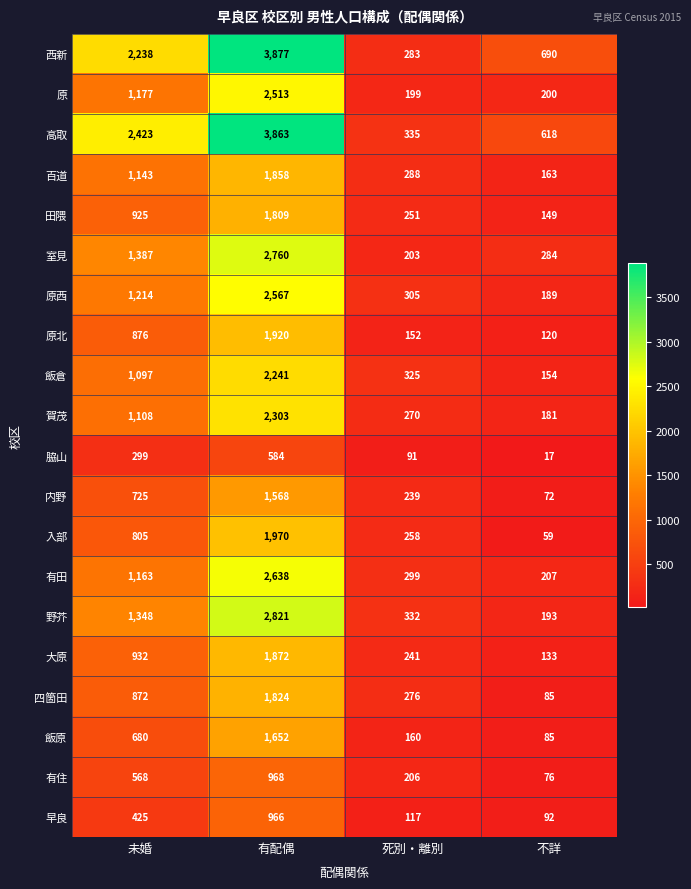

Which series has the widest spread of values?

西新